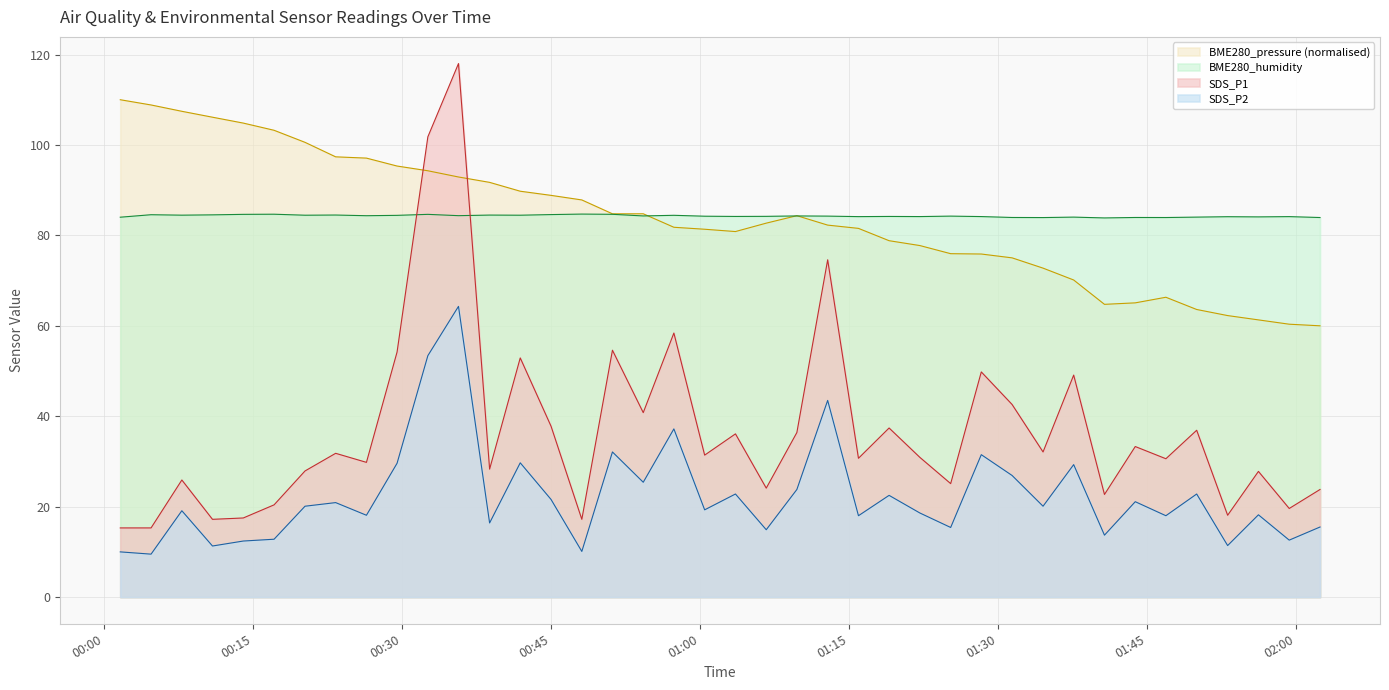

What position from the right is 2024/01/15 00:20:12?

34